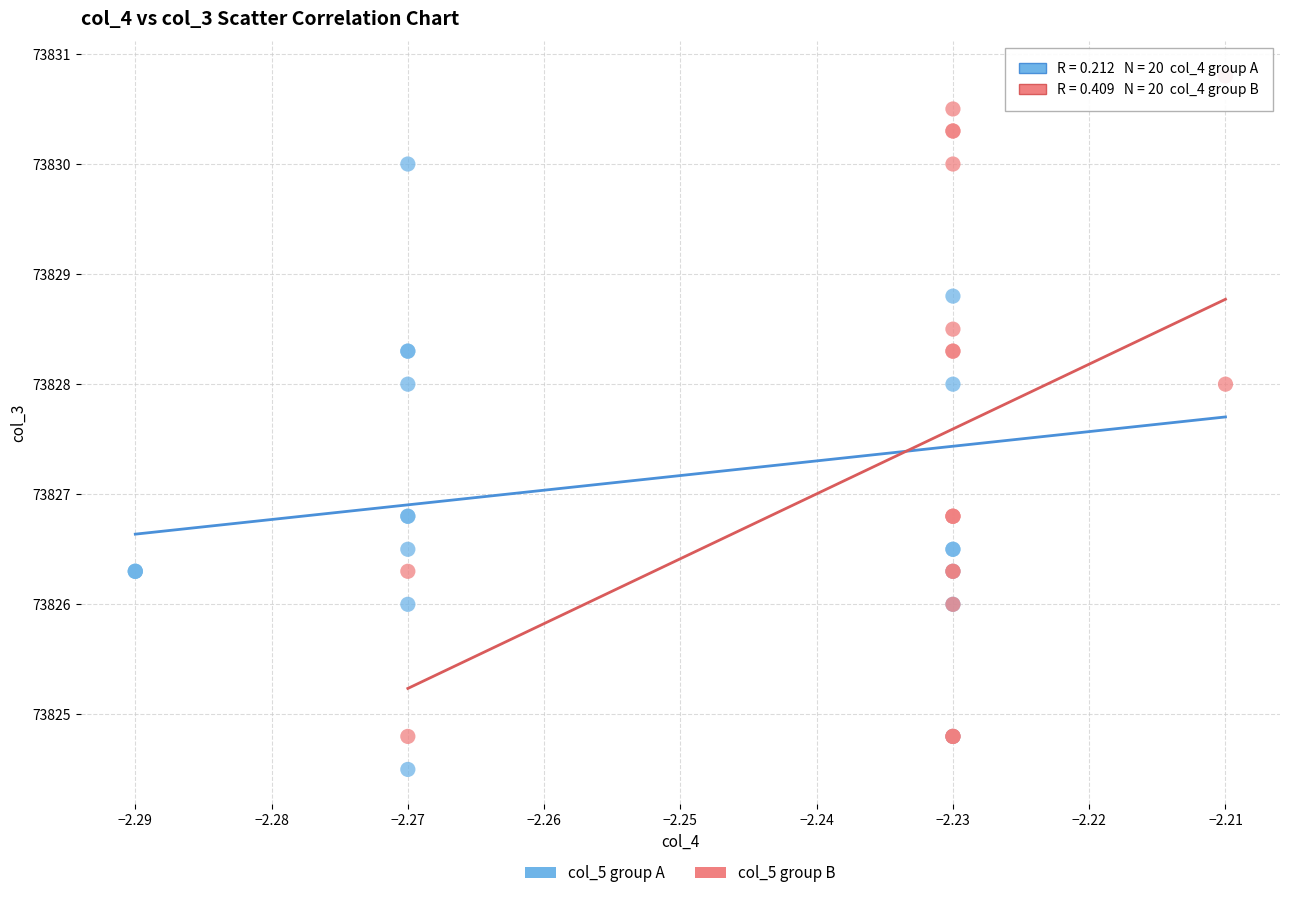

Which series contains the lowest Y value?

col_5 group A